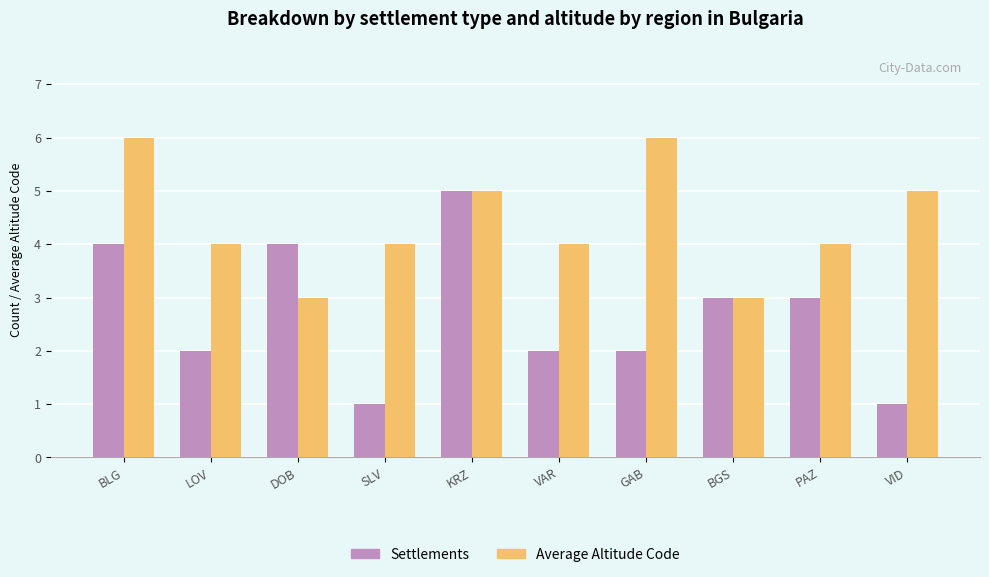

True or false: Settlements has a value of 1 at VID.

True